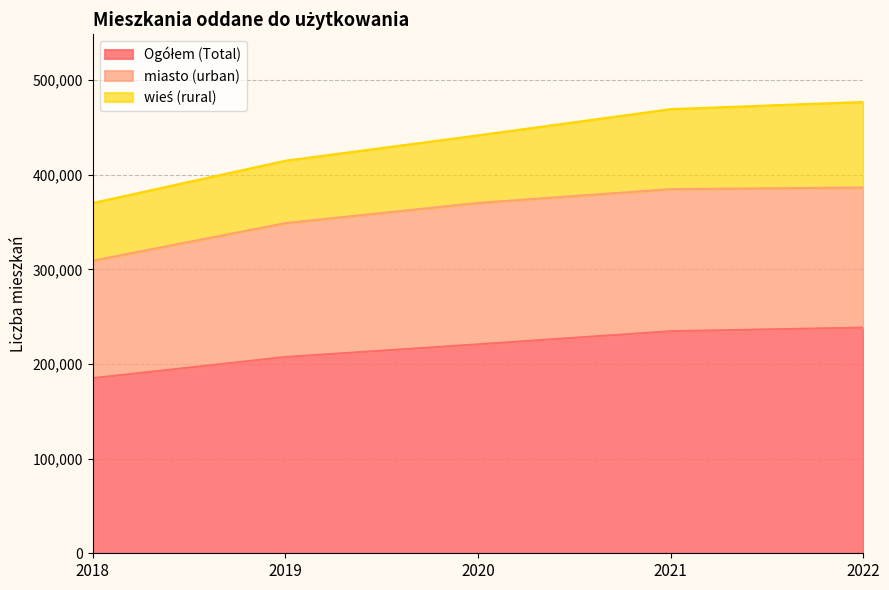

How many values in the wieś (rural) series are below 71393?

2